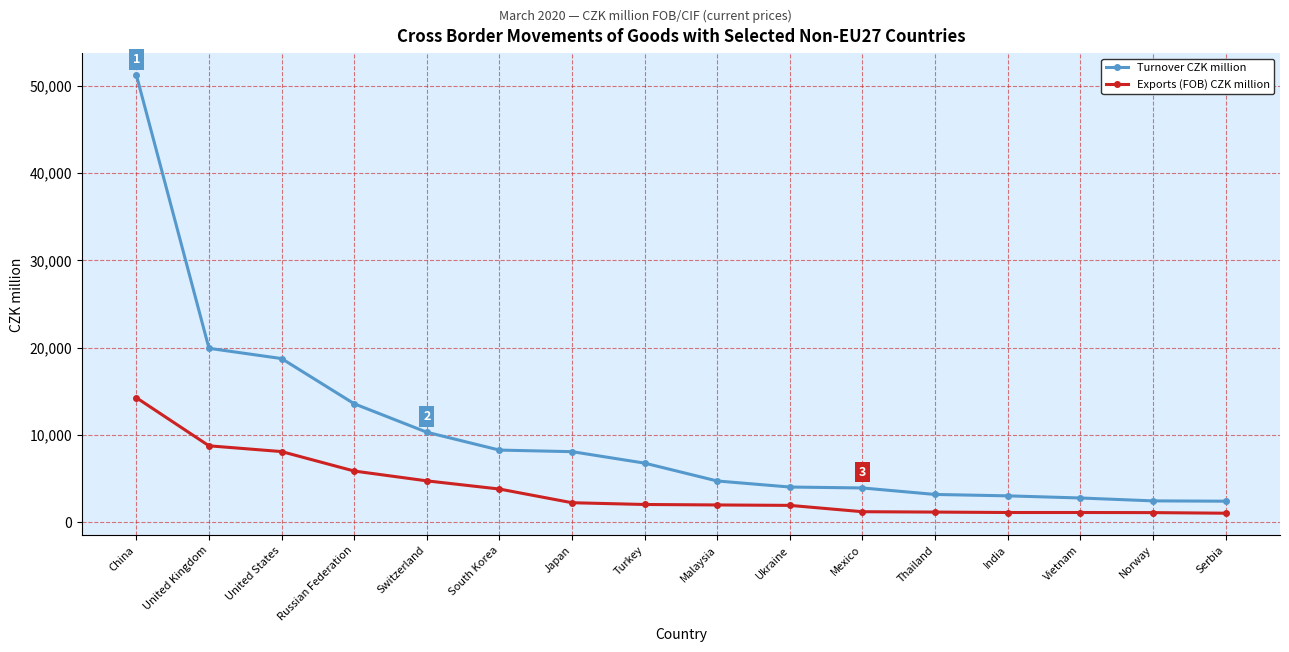

What is the difference between the second highest and second lowest values in the Turnover CZK million series?

17467